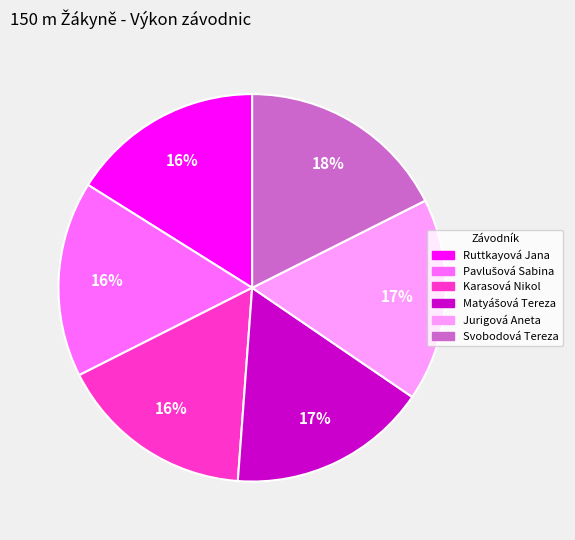

Is there any slice that represents more than half of the pie?

No